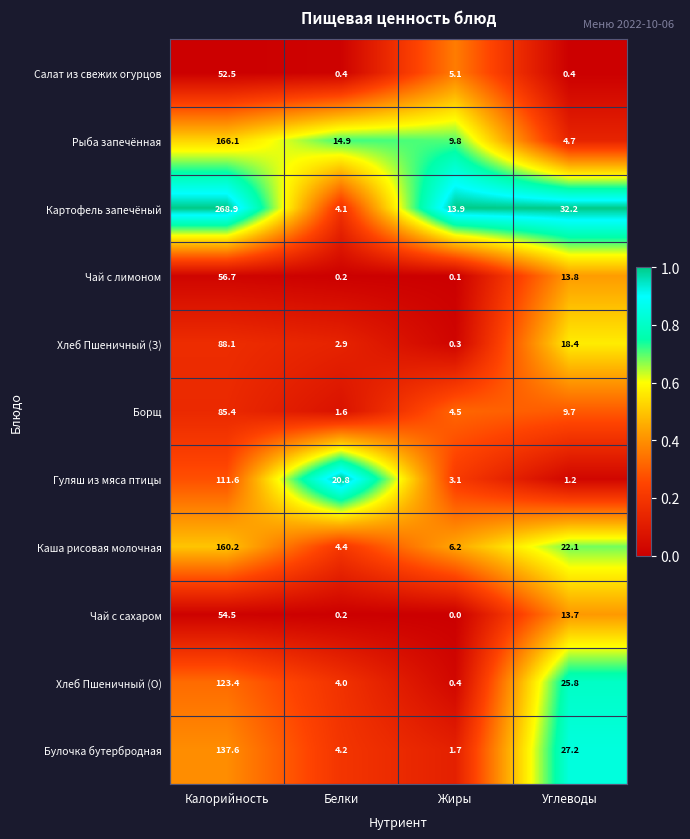

Which series changed the most between Калорийность and Углеводы?

Картофель запечёный